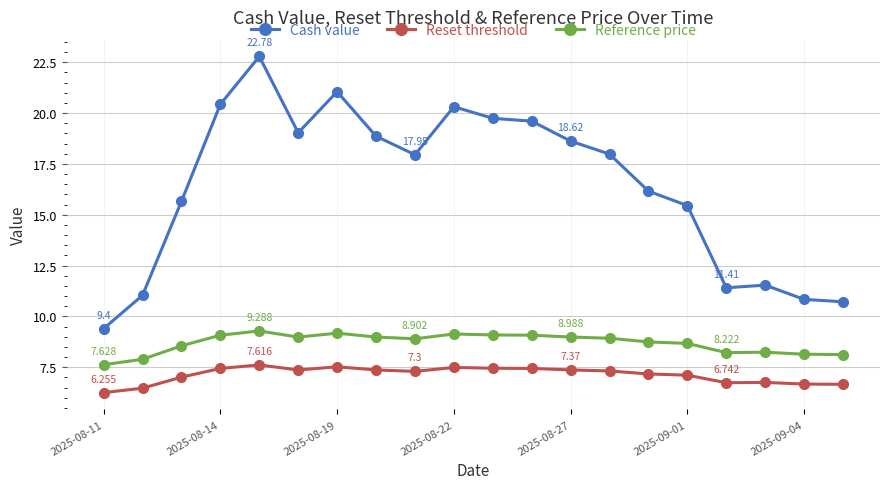

How many values in the Reference price series exceed 8?

18